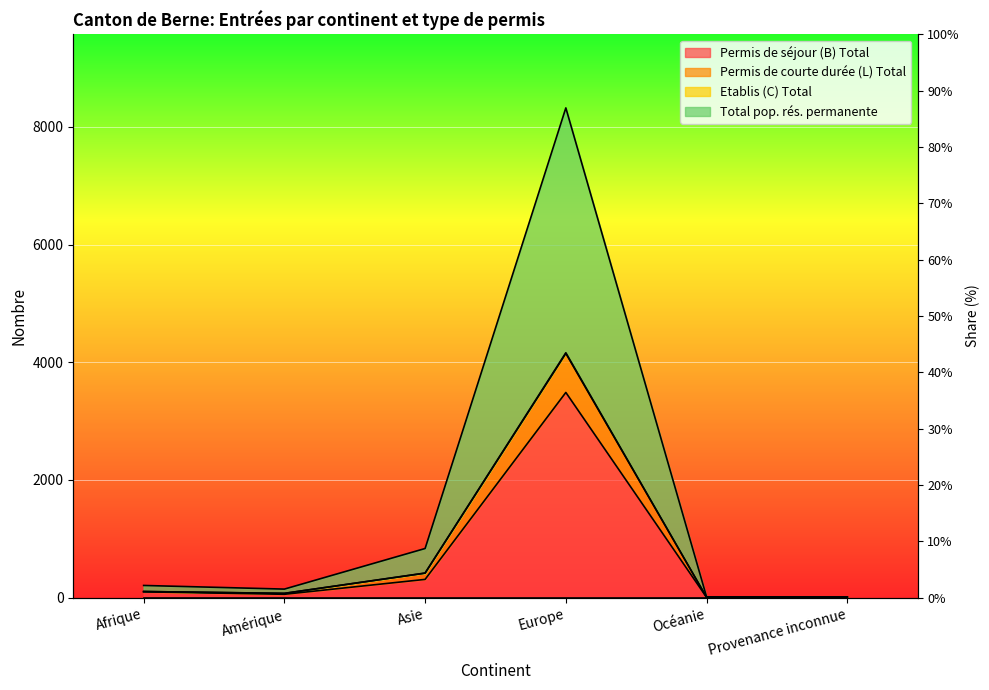

Which series changed the most between Amérique and Europe?

Etablis (C) Total